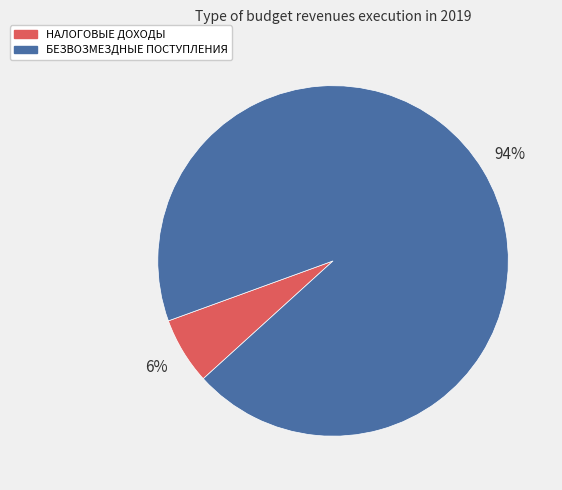

How many segments does this pie chart have?

2